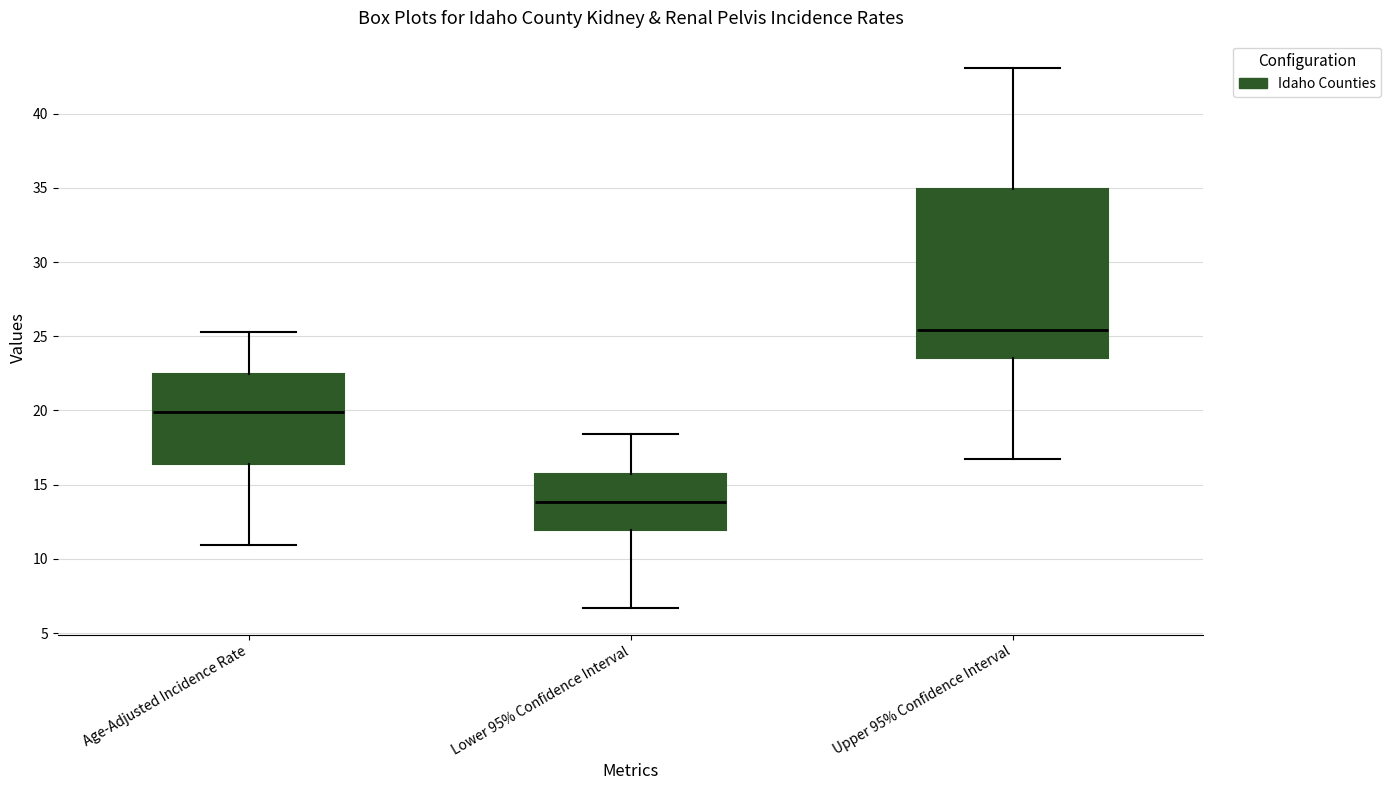

Reading left to right, transcribe this box plot: for each box, give where its median line is, the range the box spans, and where its two whiskers end, as read against the y-axis. The values are not printed on the chart, so give them approximately, as read against the axis.

Age-Adjusted Incidence Rate: median 20.0, box 16.5 to 22.5, whiskers 11.0 to 25.5
Lower 95% Confidence Interval: median 14.0, box 12.0 to 15.5, whiskers 6.5 to 18.5
Upper 95% Confidence Interval: median 25.5, box 23.5 to 35.0, whiskers 16.5 to 43.0